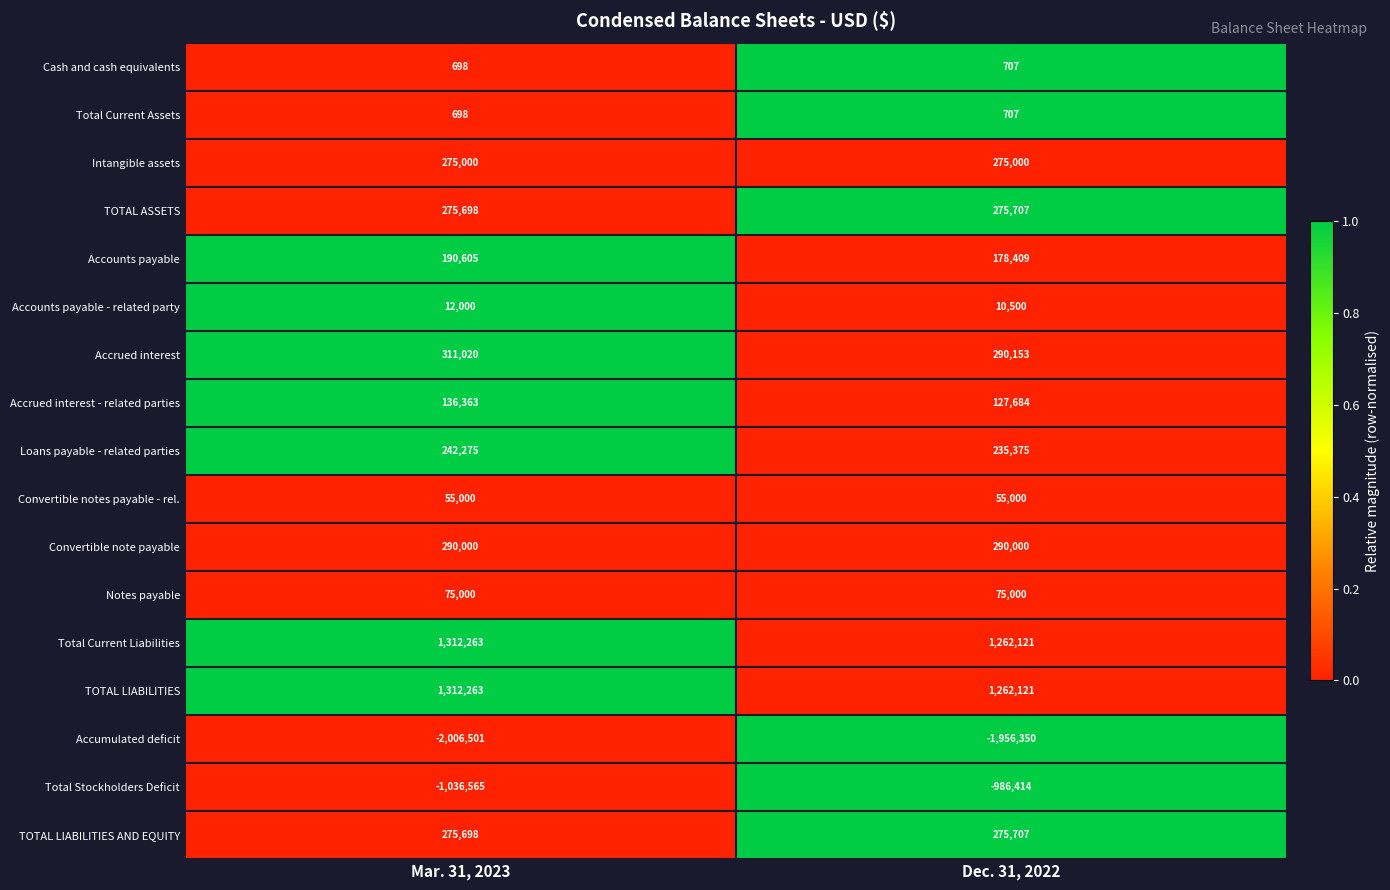

The Total Stockholders Deficit series shows -601005 at Dec. 31, 2022. True or false?

False